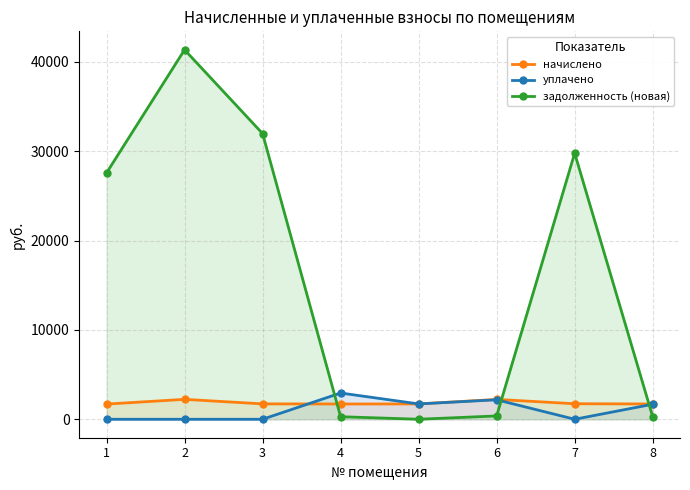

Which series ends up on top after the final intersection of уплачено and начислено?

уплачено